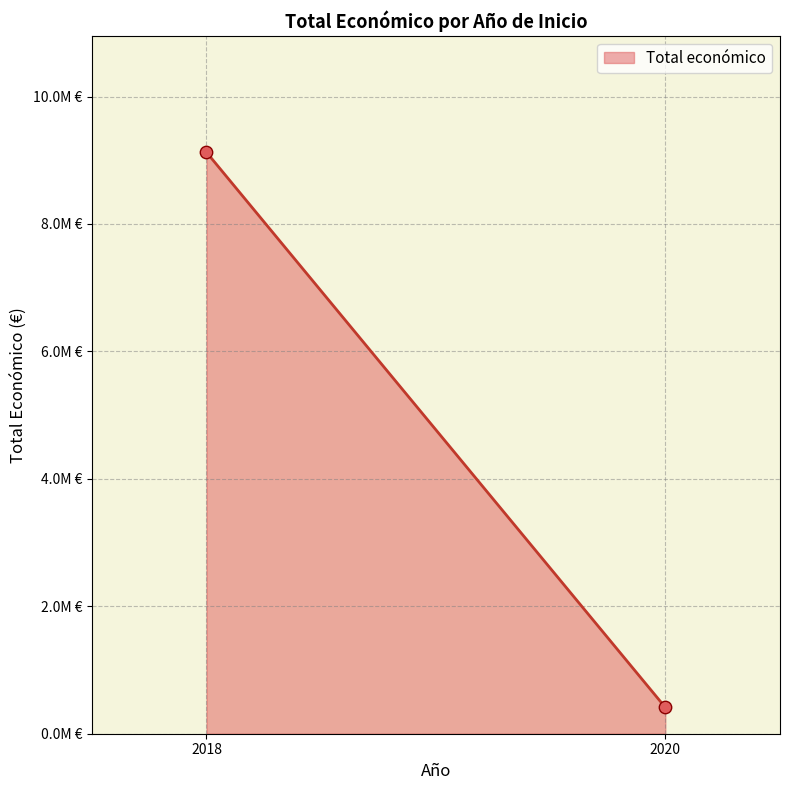

Does the chart have visible grid lines?

Yes